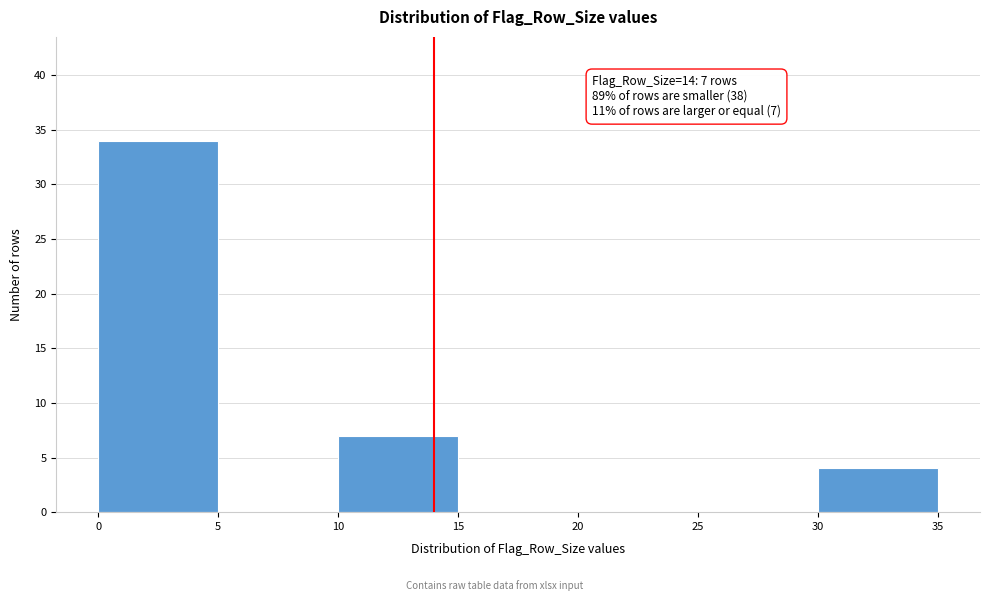

Which range on the x-axis has the tallest bar?

0 to 5